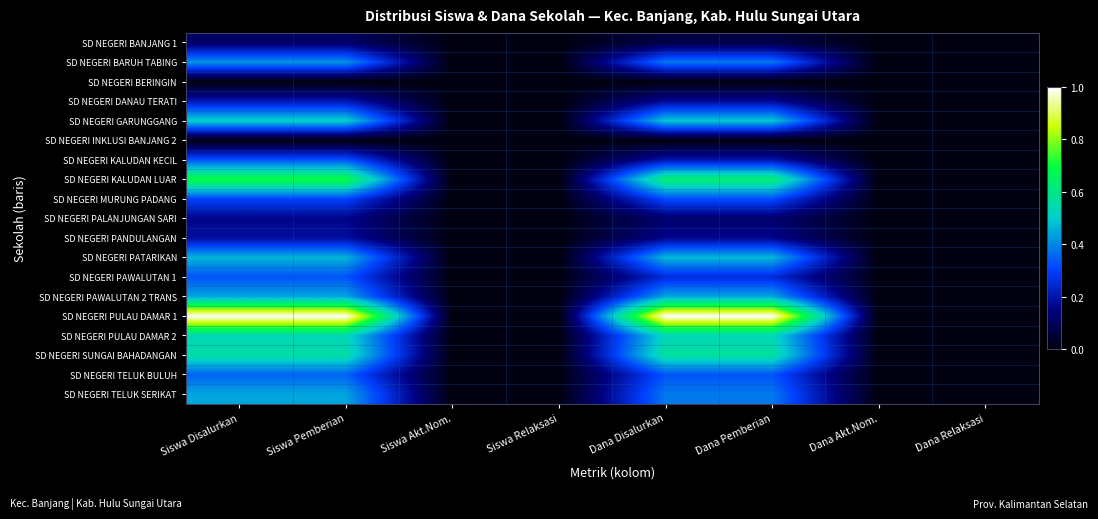

Reading left to right, transcribe all the data shown in this chart.

SD NEGERI BANJANG 1: Siswa Disalurkan=0.1	Siswa Pemberian=0.1	Siswa Akt.Nom.=0.0	Siswa Relaksasi=0.0	Dana Disalurkan=0.1	Dana Pemberian=0.1	Dana Akt.Nom.=0.0	Dana Relaksasi=0.0
SD NEGERI BARUH TABING: Siswa Disalurkan=0.4	Siswa Pemberian=0.4	Siswa Akt.Nom.=0.0	Siswa Relaksasi=0.0	Dana Disalurkan=0.4	Dana Pemberian=0.4	Dana Akt.Nom.=0.0	Dana Relaksasi=0.0
SD NEGERI BERINGIN: Siswa Disalurkan=0.0	Siswa Pemberian=0.0	Siswa Akt.Nom.=0.0	Siswa Relaksasi=0.0	Dana Disalurkan=0.0	Dana Pemberian=0.0	Dana Akt.Nom.=0.0	Dana Relaksasi=0.0
SD NEGERI DANAU TERATI: Siswa Disalurkan=0.2	Siswa Pemberian=0.2	Siswa Akt.Nom.=0.0	Siswa Relaksasi=0.0	Dana Disalurkan=0.2	Dana Pemberian=0.2	Dana Akt.Nom.=0.0	Dana Relaksasi=0.0
SD NEGERI GARUNGGANG: Siswa Disalurkan=0.5	Siswa Pemberian=0.5	Siswa Akt.Nom.=0.0	Siswa Relaksasi=0.0	Dana Disalurkan=0.5	Dana Pemberian=0.5	Dana Akt.Nom.=0.0	Dana Relaksasi=0.0
SD NEGERI INKLUSI BANJANG 2: Siswa Disalurkan=0.0	Siswa Pemberian=0.0	Siswa Akt.Nom.=0.0	Siswa Relaksasi=0.0	Dana Disalurkan=0.0	Dana Pemberian=0.0	Dana Akt.Nom.=0.0	Dana Relaksasi=0.0
SD NEGERI KALUDAN KECIL: Siswa Disalurkan=0.3	Siswa Pemberian=0.3	Siswa Akt.Nom.=0.0	Siswa Relaksasi=0.0	Dana Disalurkan=0.2	Dana Pemberian=0.2	Dana Akt.Nom.=0.0	Dana Relaksasi=0.0
SD NEGERI KALUDAN LUAR: Siswa Disalurkan=0.7	Siswa Pemberian=0.7	Siswa Akt.Nom.=0.0	Siswa Relaksasi=0.0	Dana Disalurkan=0.6	Dana Pemberian=0.6	Dana Akt.Nom.=0.0	Dana Relaksasi=0.0
SD NEGERI MURUNG PADANG: Siswa Disalurkan=0.3	Siswa Pemberian=0.3	Siswa Akt.Nom.=0.0	Siswa Relaksasi=0.0	Dana Disalurkan=0.3	Dana Pemberian=0.3	Dana Akt.Nom.=0.0	Dana Relaksasi=0.0
SD NEGERI PALANJUNGAN SARI: Siswa Disalurkan=0.2	Siswa Pemberian=0.2	Siswa Akt.Nom.=0.0	Siswa Relaksasi=0.0	Dana Disalurkan=0.1	Dana Pemberian=0.1	Dana Akt.Nom.=0.0	Dana Relaksasi=0.0
SD NEGERI PANDULANGAN: Siswa Disalurkan=0.2	Siswa Pemberian=0.2	Siswa Akt.Nom.=0.0	Siswa Relaksasi=0.0	Dana Disalurkan=0.2	Dana Pemberian=0.2	Dana Akt.Nom.=0.0	Dana Relaksasi=0.0
SD NEGERI PATARIKAN: Siswa Disalurkan=0.5	Siswa Pemberian=0.5	Siswa Akt.Nom.=0.0	Siswa Relaksasi=0.0	Dana Disalurkan=0.5	Dana Pemberian=0.5	Dana Akt.Nom.=0.0	Dana Relaksasi=0.0
SD NEGERI PAWALUTAN 1: Siswa Disalurkan=0.3	Siswa Pemberian=0.3	Siswa Akt.Nom.=0.0	Siswa Relaksasi=0.0	Dana Disalurkan=0.3	Dana Pemberian=0.3	Dana Akt.Nom.=0.0	Dana Relaksasi=0.0
SD NEGERI PAWALUTAN 2 TRANS: Siswa Disalurkan=0.4	Siswa Pemberian=0.4	Siswa Akt.Nom.=0.0	Siswa Relaksasi=0.0	Dana Disalurkan=0.4	Dana Pemberian=0.4	Dana Akt.Nom.=0.0	Dana Relaksasi=0.0
SD NEGERI PULAU DAMAR 1: Siswa Disalurkan=1.0	Siswa Pemberian=1.0	Siswa Akt.Nom.=0.0	Siswa Relaksasi=0.0	Dana Disalurkan=1.0	Dana Pemberian=1.0	Dana Akt.Nom.=0.0	Dana Relaksasi=0.0
SD NEGERI PULAU DAMAR 2: Siswa Disalurkan=0.5	Siswa Pemberian=0.5	Siswa Akt.Nom.=0.0	Siswa Relaksasi=0.0	Dana Disalurkan=0.5	Dana Pemberian=0.5	Dana Akt.Nom.=0.0	Dana Relaksasi=0.0
SD NEGERI SUNGAI BAHADANGAN: Siswa Disalurkan=0.6	Siswa Pemberian=0.6	Siswa Akt.Nom.=0.0	Siswa Relaksasi=0.0	Dana Disalurkan=0.6	Dana Pemberian=0.6	Dana Akt.Nom.=0.0	Dana Relaksasi=0.0
SD NEGERI TELUK BULUH: Siswa Disalurkan=0.3	Siswa Pemberian=0.3	Siswa Akt.Nom.=0.0	Siswa Relaksasi=0.0	Dana Disalurkan=0.3	Dana Pemberian=0.3	Dana Akt.Nom.=0.0	Dana Relaksasi=0.0
SD NEGERI TELUK SERIKAT: Siswa Disalurkan=0.4	Siswa Pemberian=0.4	Siswa Akt.Nom.=0.0	Siswa Relaksasi=0.0	Dana Disalurkan=0.4	Dana Pemberian=0.4	Dana Akt.Nom.=0.0	Dana Relaksasi=0.0